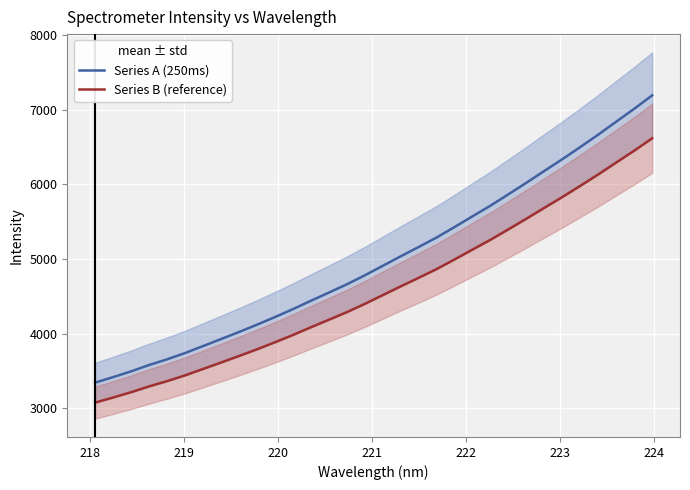

At how many categories does at least one series exceed 3580?

29